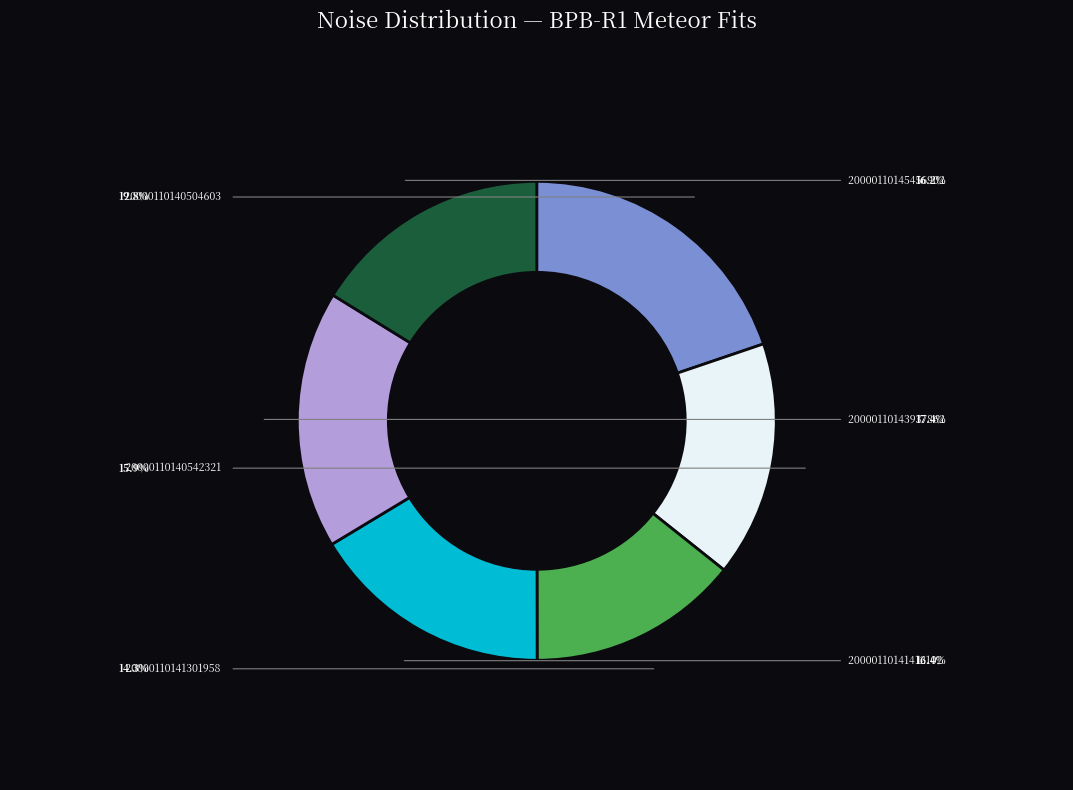

Is there a majority slice in this chart?

No